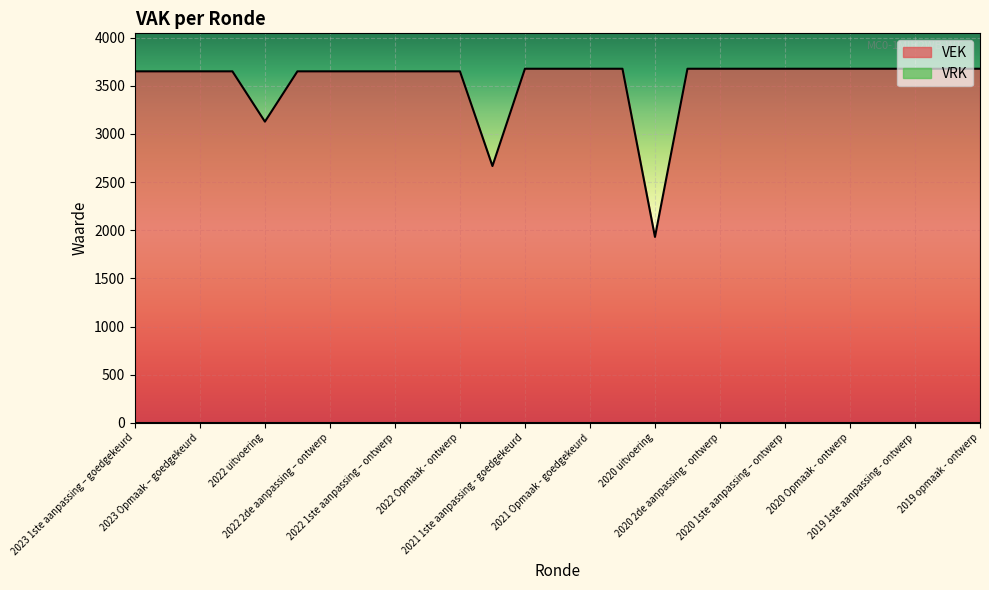

What is the sum of the values at 2020 2de aanpassing - ontwerp and 2021 1ste aanpassing - goedgekeurd?

7352